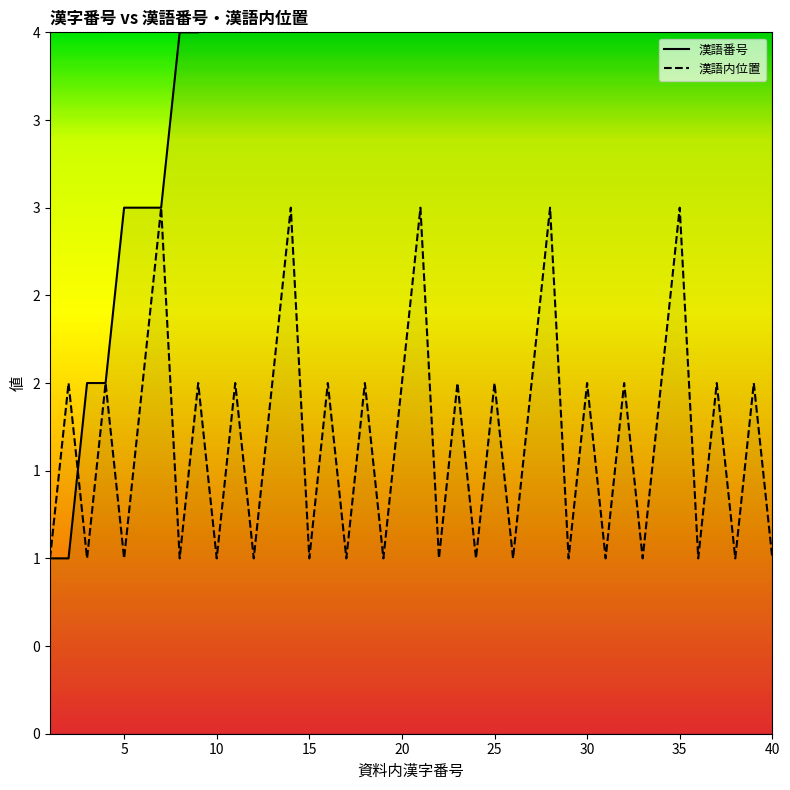

At which category does 漢語内位置 reach its first local peak?

2